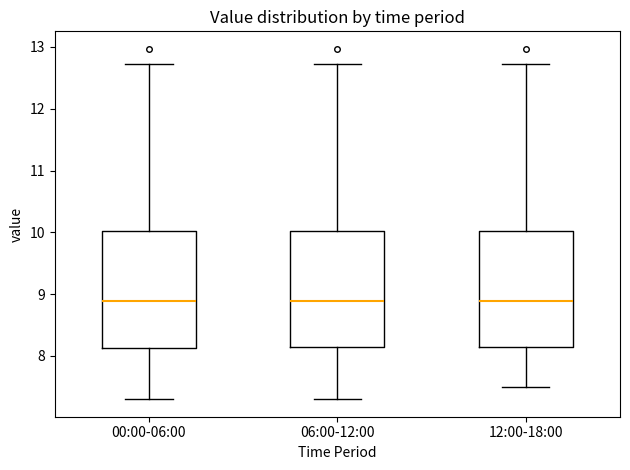

Reading left to right, transcribe this box plot: for each box, give where its median line is, the range the box spans, and where its two whiskers end, as read against the y-axis. The values are not printed on the chart, so give them approximately, as read against the axis.

00:00-06:00: median 8.9, box 8.1 to 10.0, whiskers 7.3 to 12.7
06:00-12:00: median 8.9, box 8.2 to 10.0, whiskers 7.3 to 12.7
12:00-18:00: median 8.9, box 8.2 to 10.0, whiskers 7.5 to 12.7